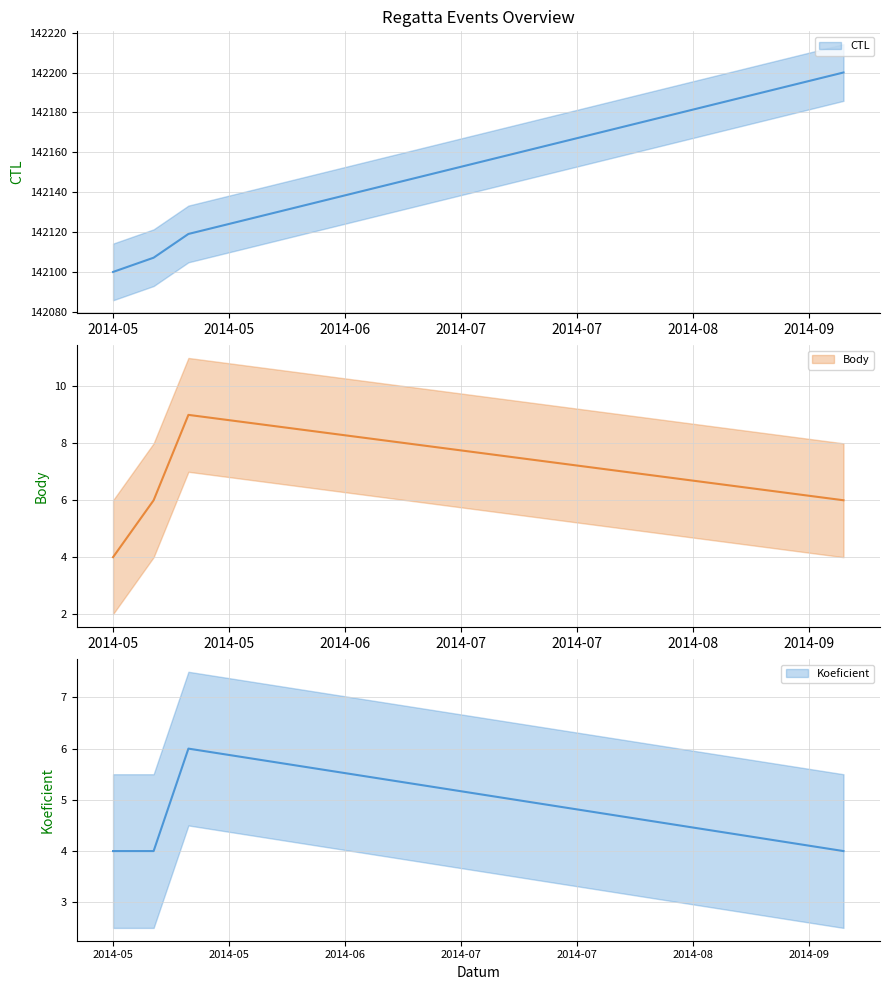

Is the value of Body at 2014-05-17 greater than the value of Koeficient at 2014-09-13?

Yes